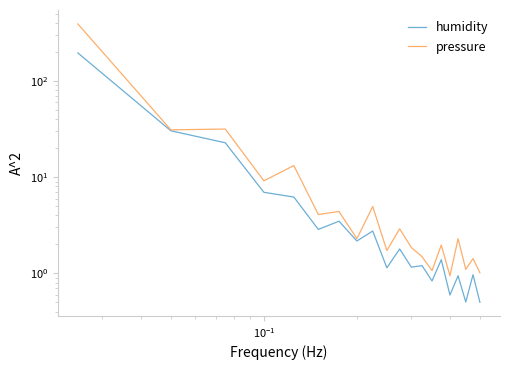

What is the value of the humidity point at the 3rd from the left?

22.8